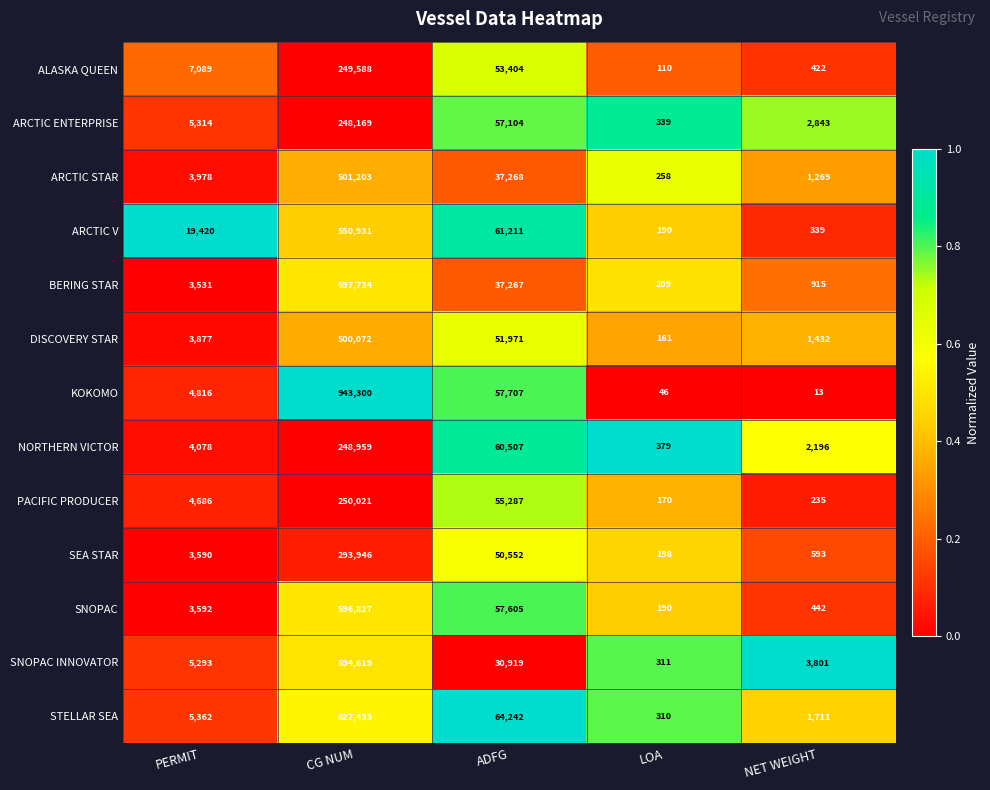

Which series changed the most between LOA and NET WEIGHT?

SNOPAC INNOVATOR